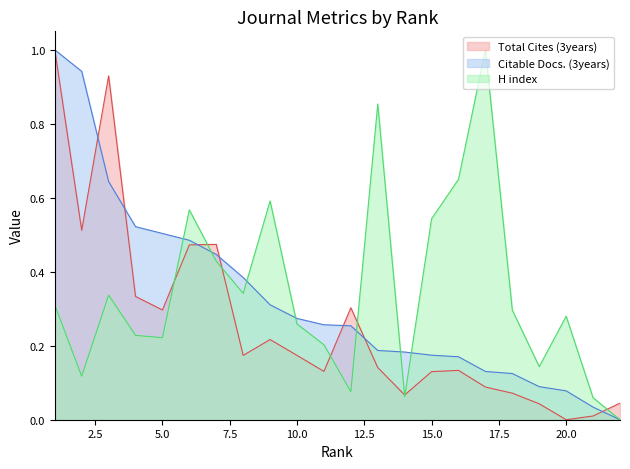

Does the chart have visible grid lines?

No